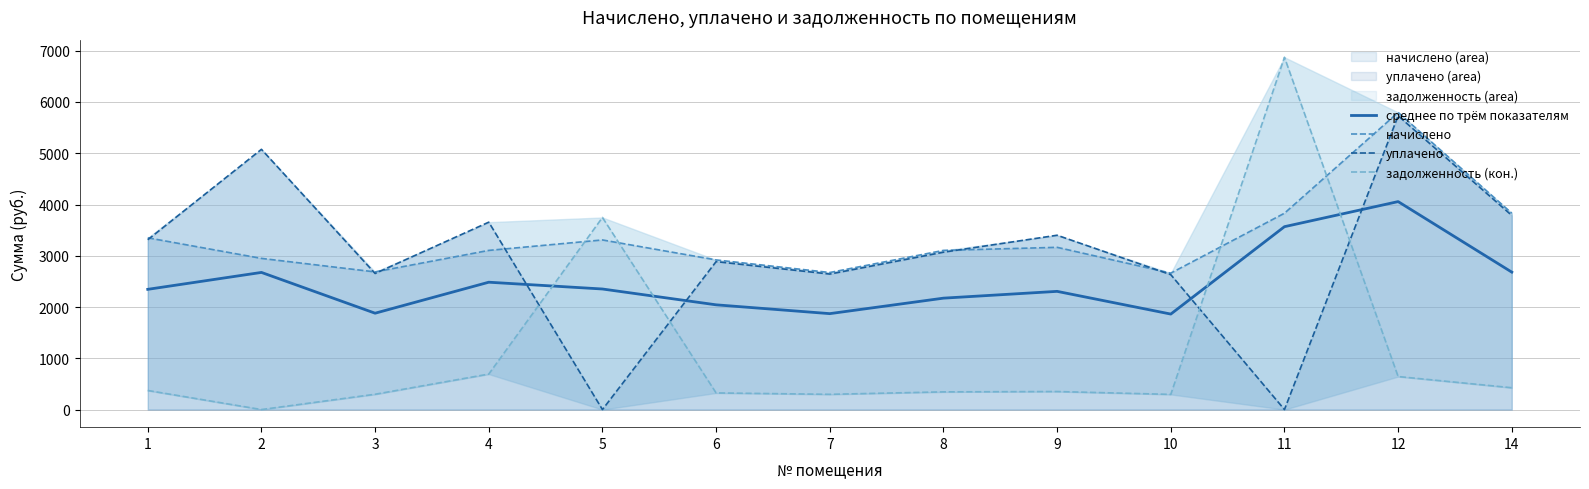

Which series has the largest range (max minus min)?

задолженность (кон.)